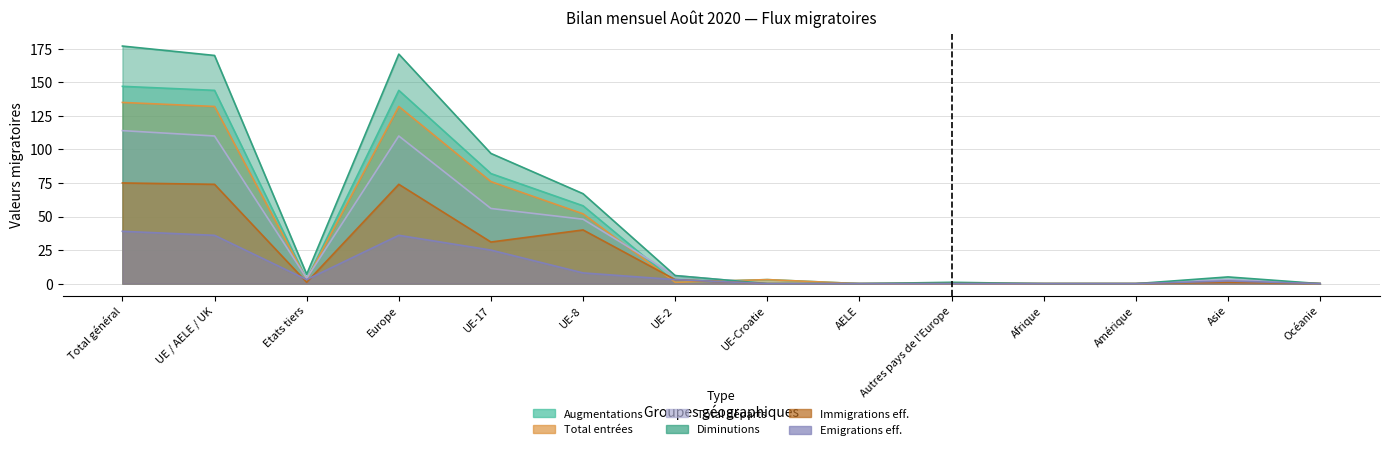

Where is Emigrations effectives nearest to the value 19?

UE-17